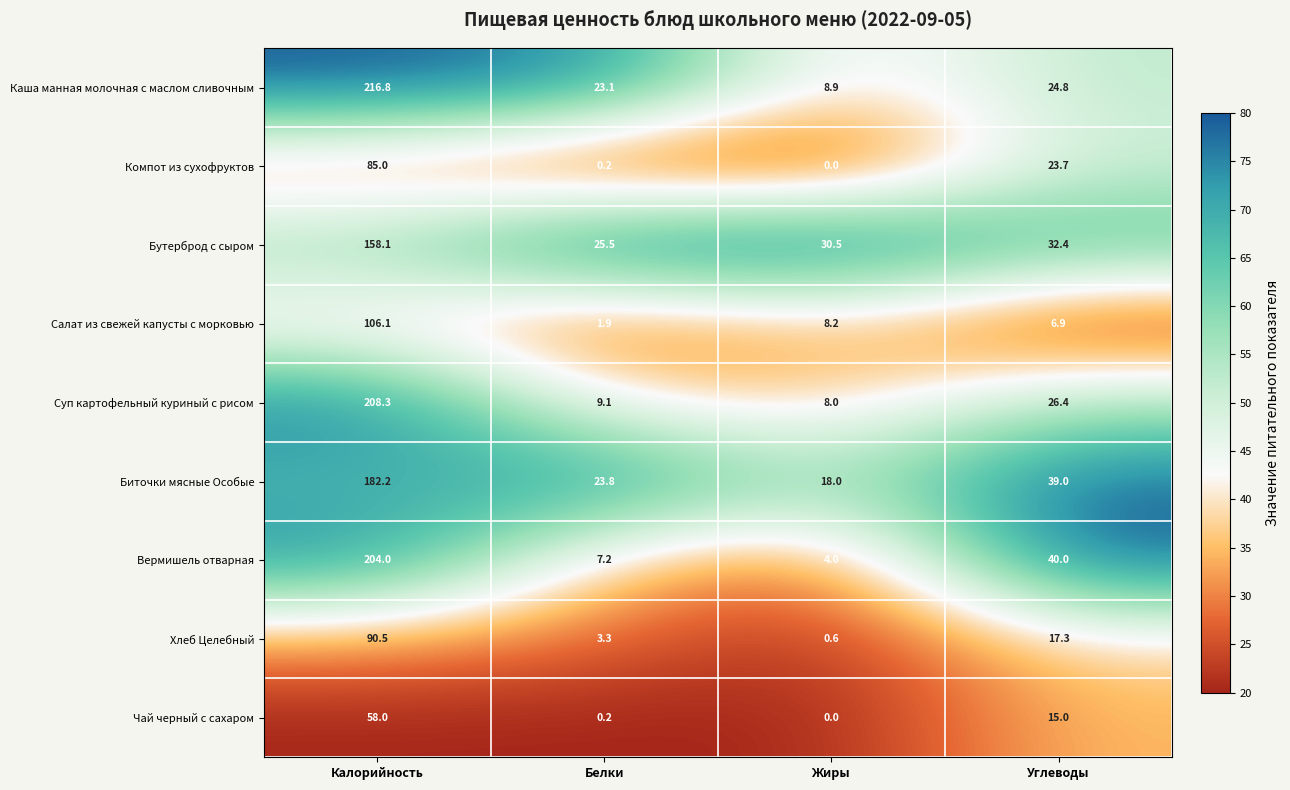

Which series has the largest range (max minus min)?

Каша манная молочная с маслом сливочным